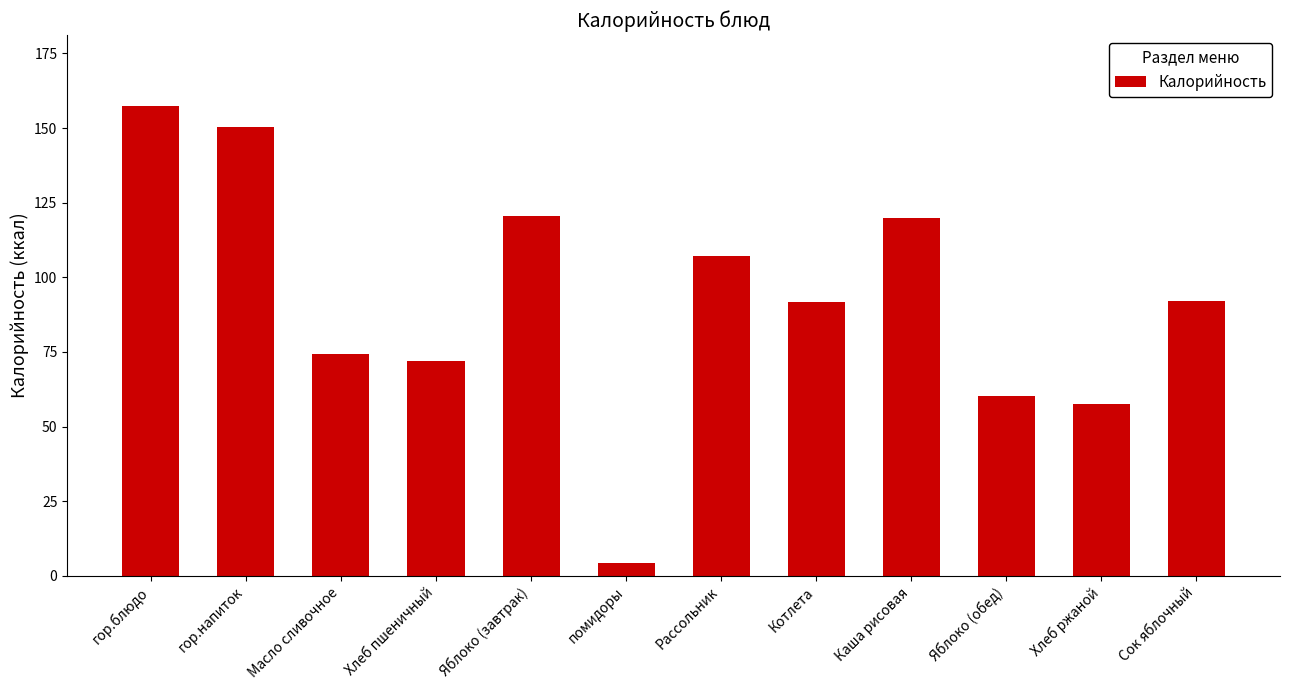

What is the smallest value displayed?

4.3